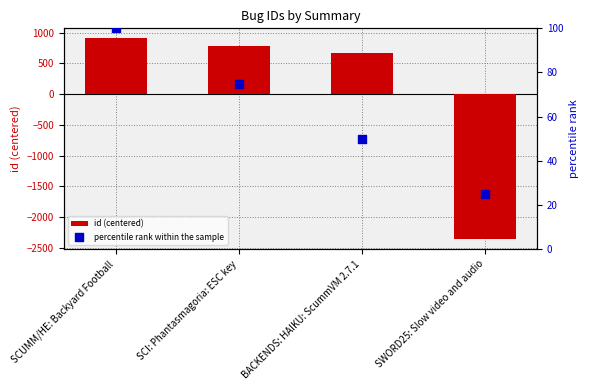

Is the value of percentile rank within the sample at SCUMM/HE: Backyard Football greater than the value of id (centered) at SWORD25: Slow video and audio?

Yes